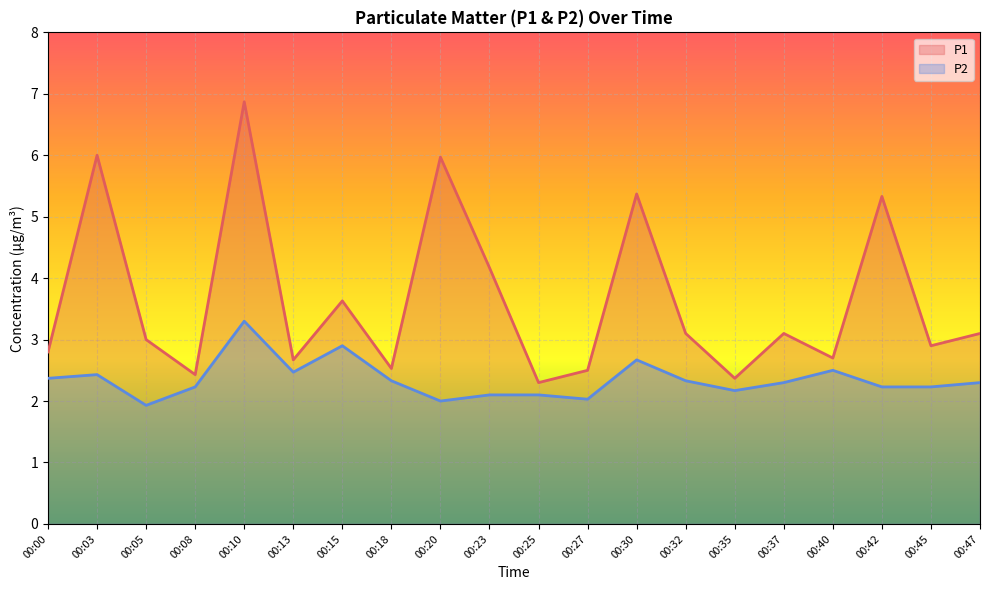

Between 00:13 and 00:15, which series saw the biggest shift?

P1